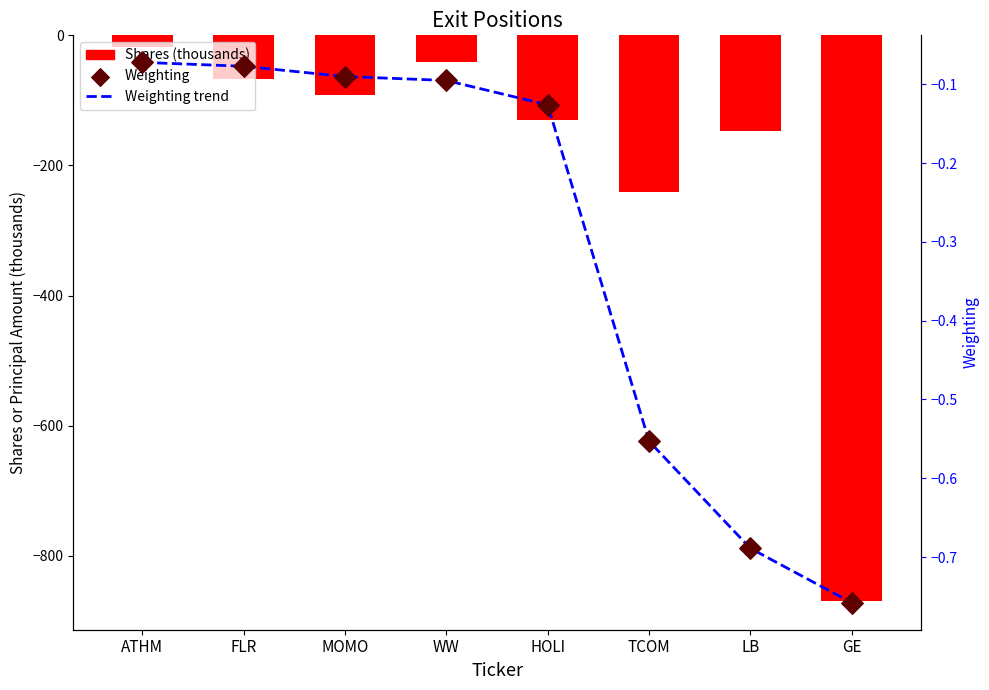

Is the value of Weighting trend at MOMO greater than the value of Weighting at GE?

Yes